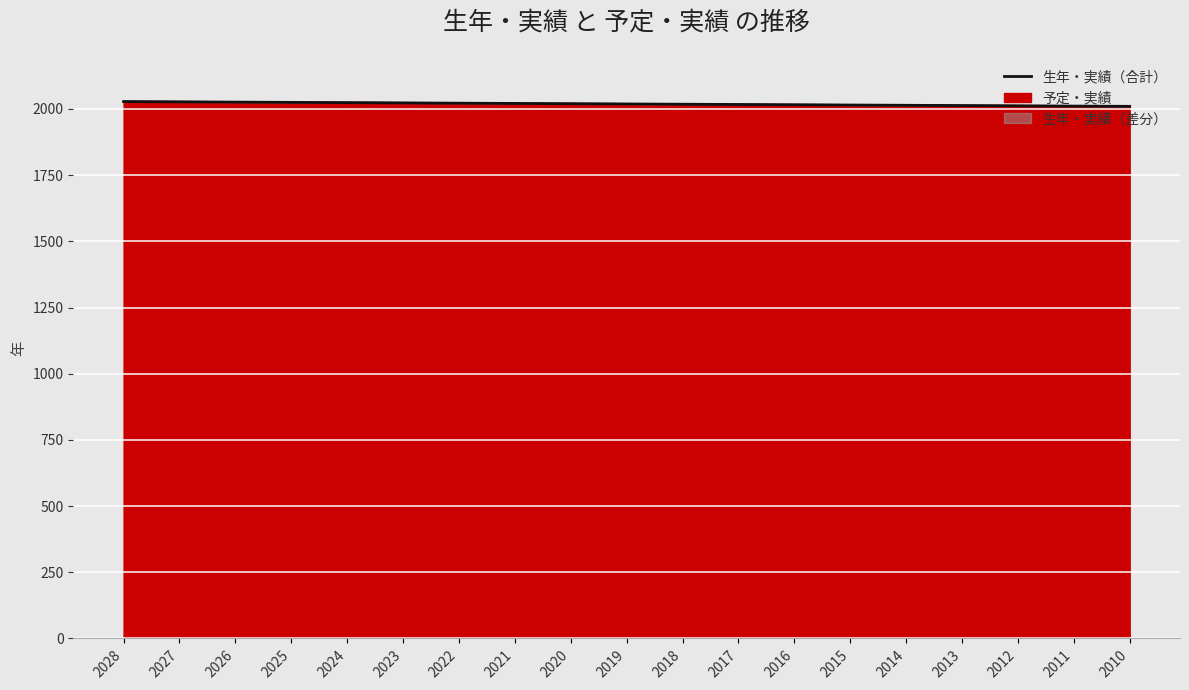

How many lines are shown in the chart?

1